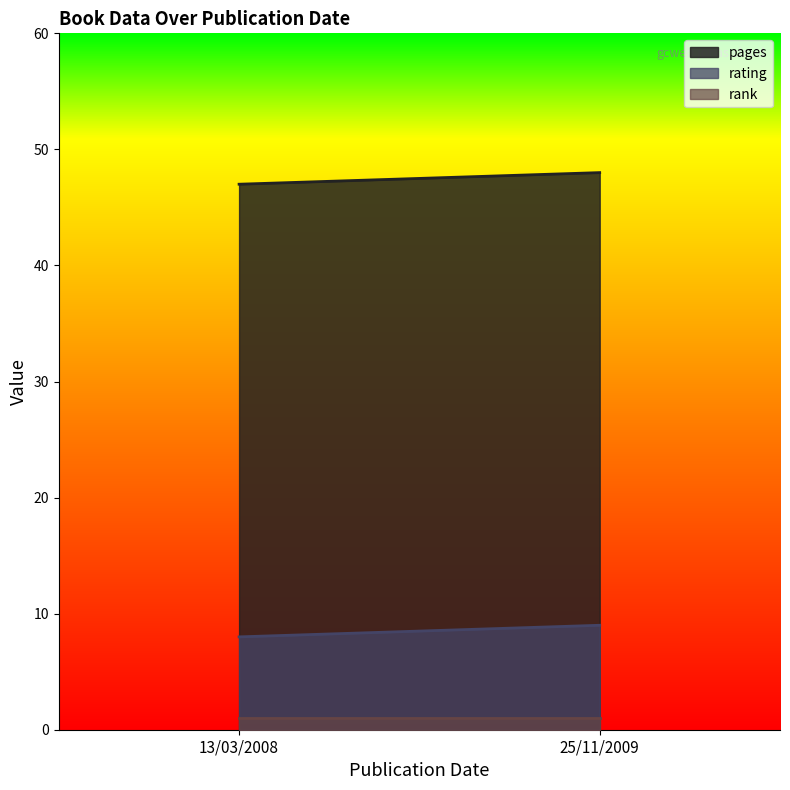

At which category does the chart reach its minimum across all series?

13/03/2008